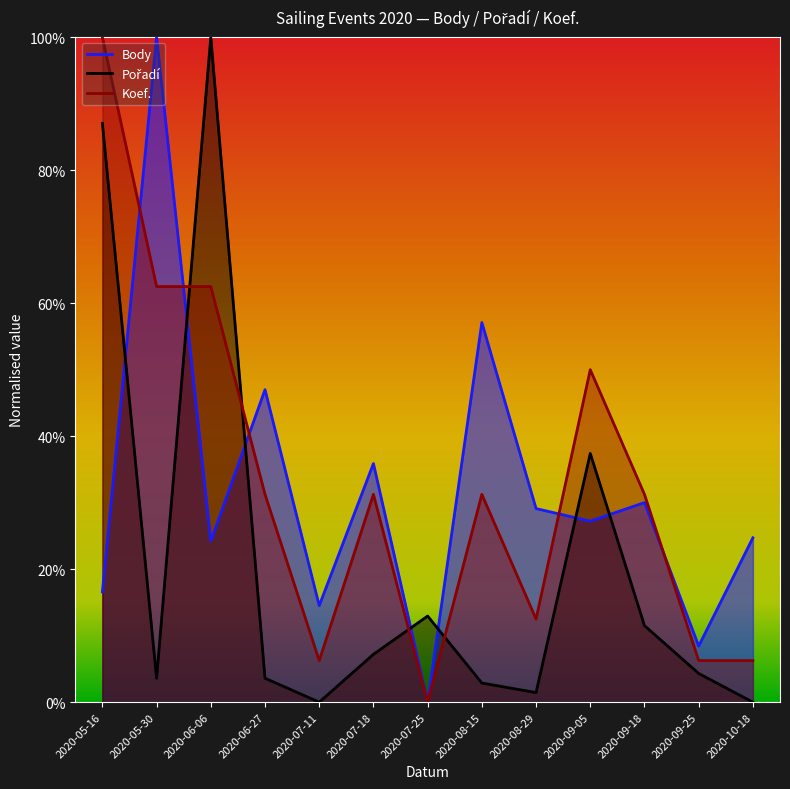

At which category is the sum across all series the highest?

2020-05-16